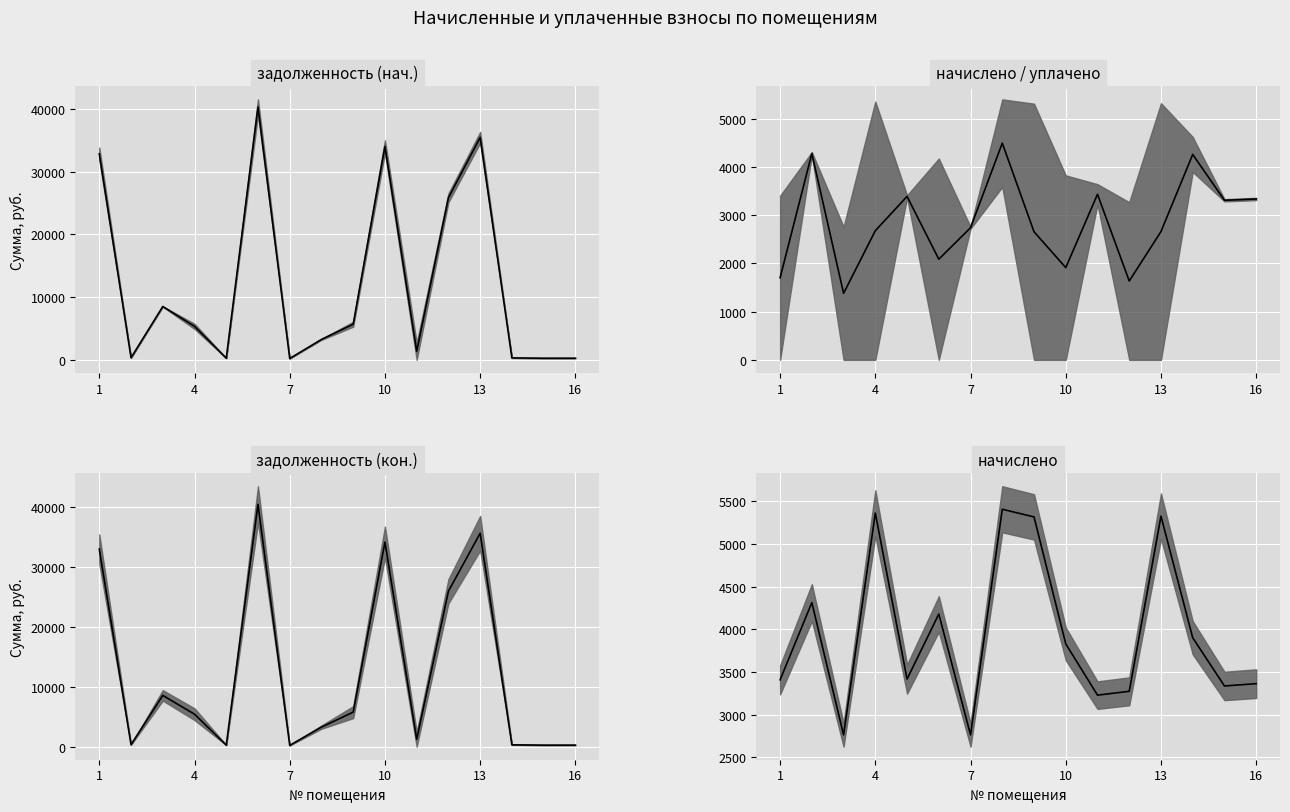

Is this an area chart (filled region under the line)?

No